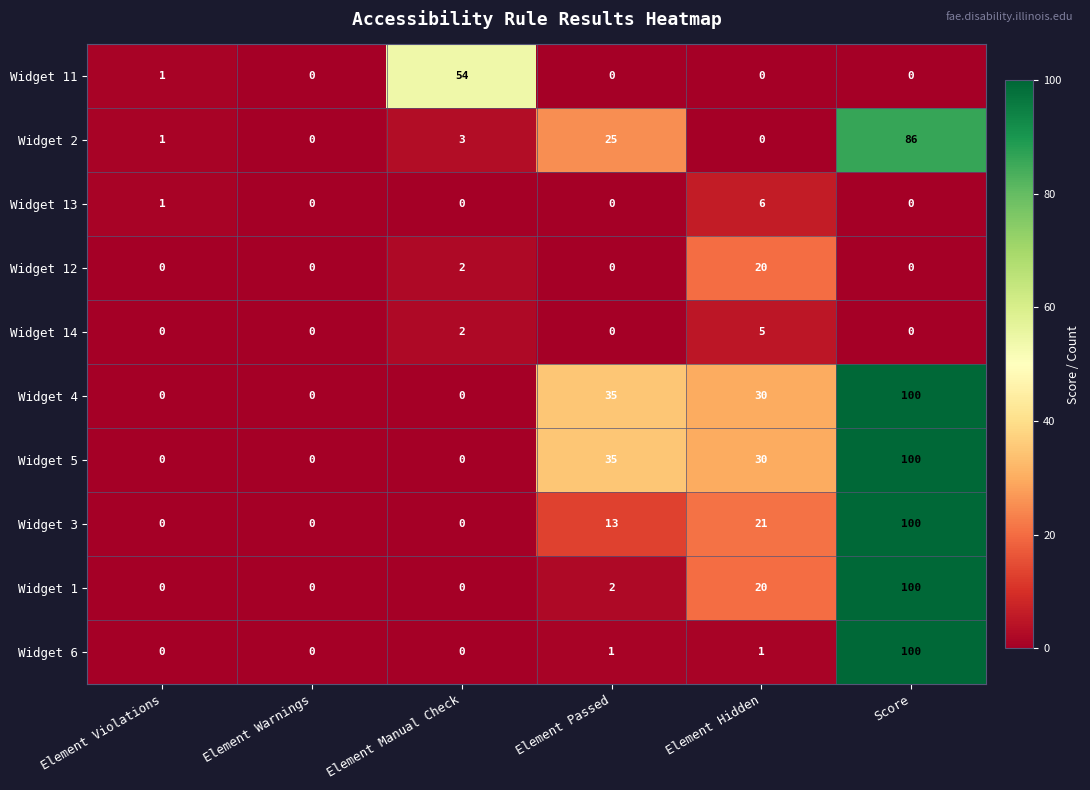

At which category does the chart reach its peak across all series?

Score